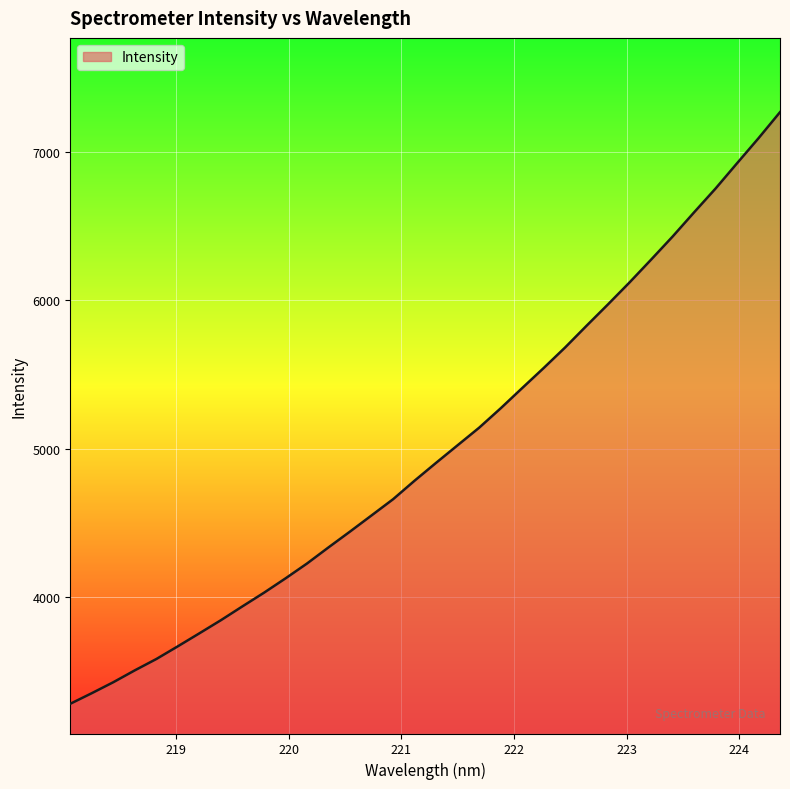

What is the difference between the maximum and minimum values?

3982.5